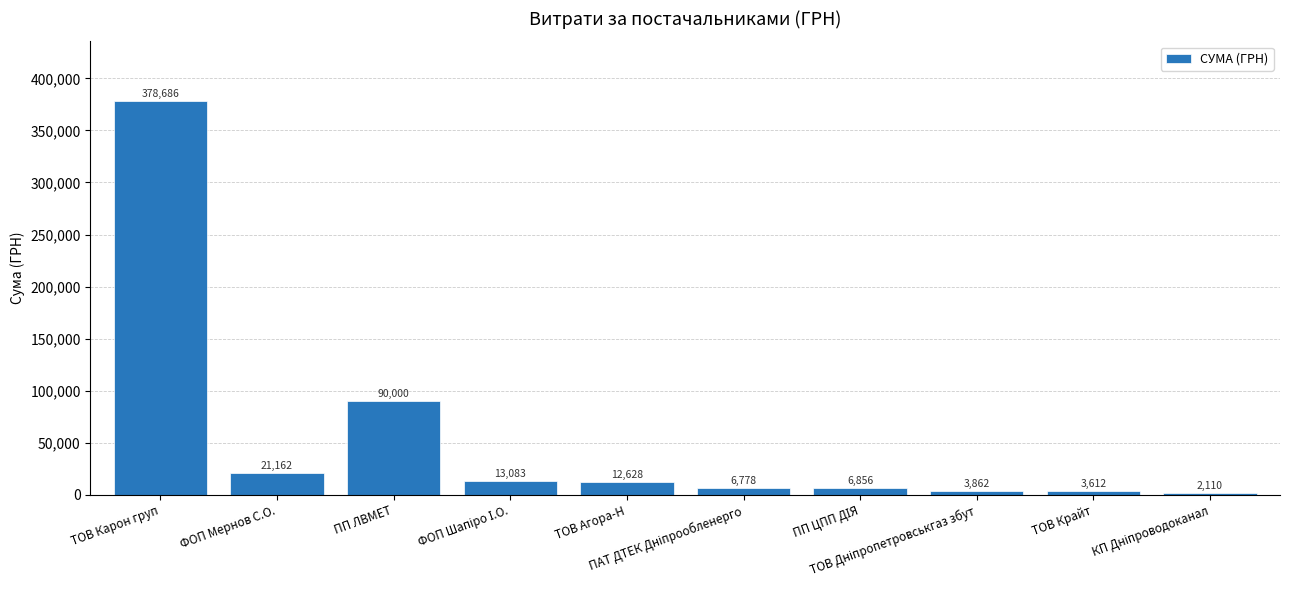

What is the value of the 9th bar from the left?

3612.0